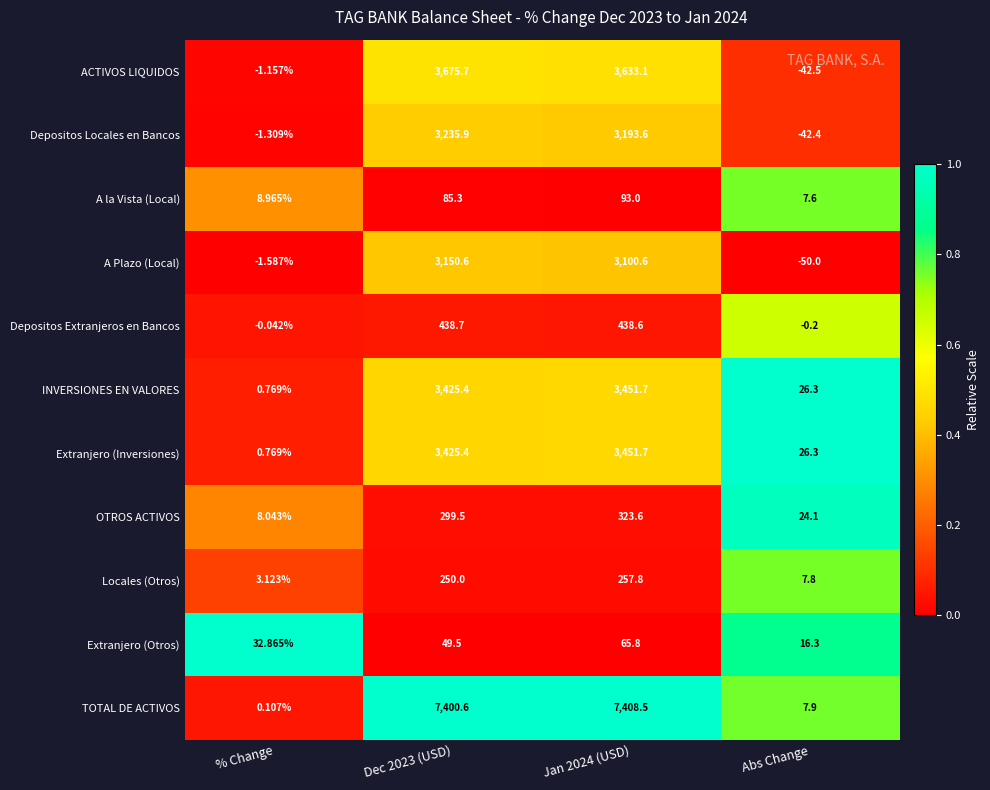

Which label corresponds to the smallest value in the chart?

Abs Change